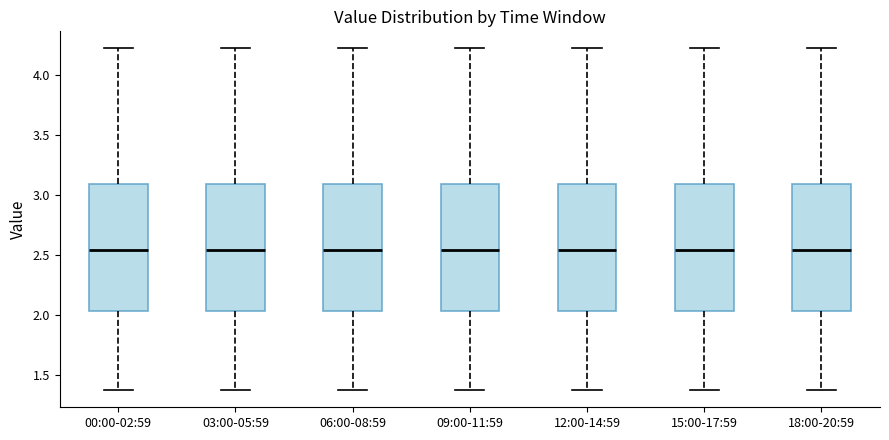

Reading left to right, transcribe this box plot: for each box, give where its median line is, the range the box spans, and where its two whiskers end, as read against the y-axis. The values are not printed on the chart, so give them approximately, as read against the axis.

00:00-02:59: median 2.55, box 2.05 to 3.10, whiskers 1.35 to 4.20
03:00-05:59: median 2.55, box 2.05 to 3.10, whiskers 1.35 to 4.20
06:00-08:59: median 2.55, box 2.05 to 3.10, whiskers 1.35 to 4.20
09:00-11:59: median 2.55, box 2.05 to 3.10, whiskers 1.35 to 4.20
12:00-14:59: median 2.55, box 2.05 to 3.10, whiskers 1.35 to 4.20
15:00-17:59: median 2.55, box 2.05 to 3.10, whiskers 1.35 to 4.20
18:00-20:59: median 2.55, box 2.05 to 3.10, whiskers 1.35 to 4.20